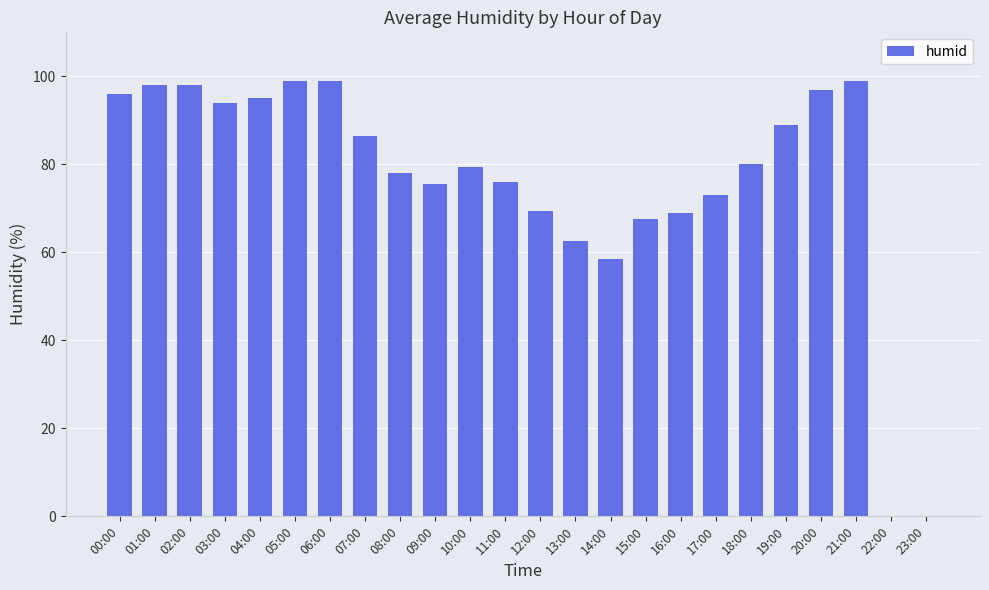

What is the approximate value at 04:00?

95.0